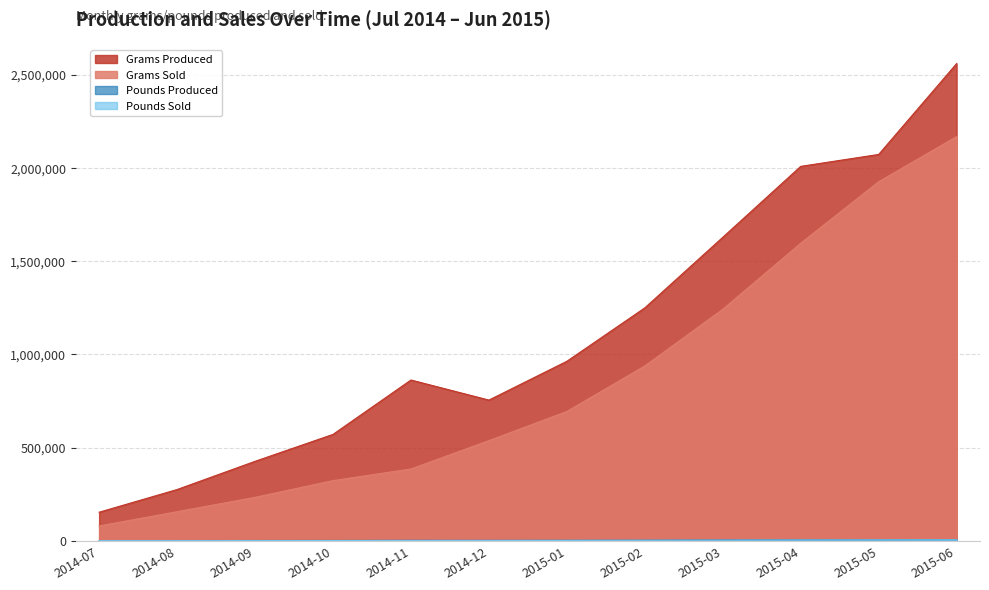

The value of Grams Produced at 2014-09 is 598306.3. True or false?

False